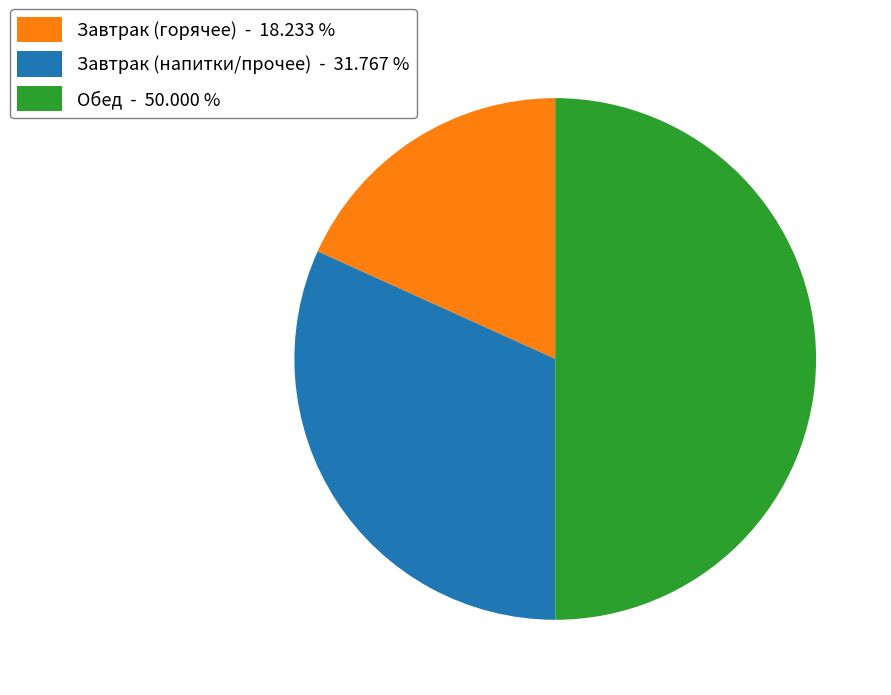

Rank the categories by value from lowest to highest.

Завтрак (горячее) - 18.233 %, Завтрак (напитки/прочее) - 31.767 %, Обед - 50.000 %